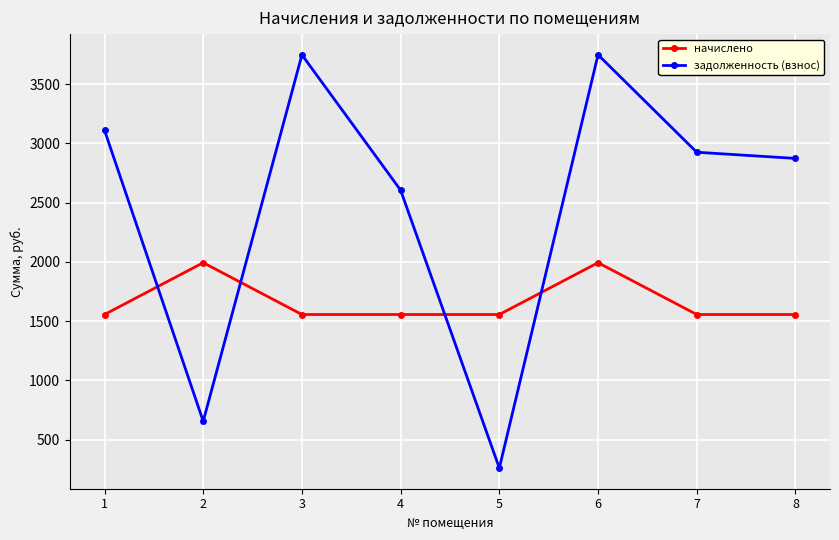

What is the maximum value shown in the chart?

3747.5